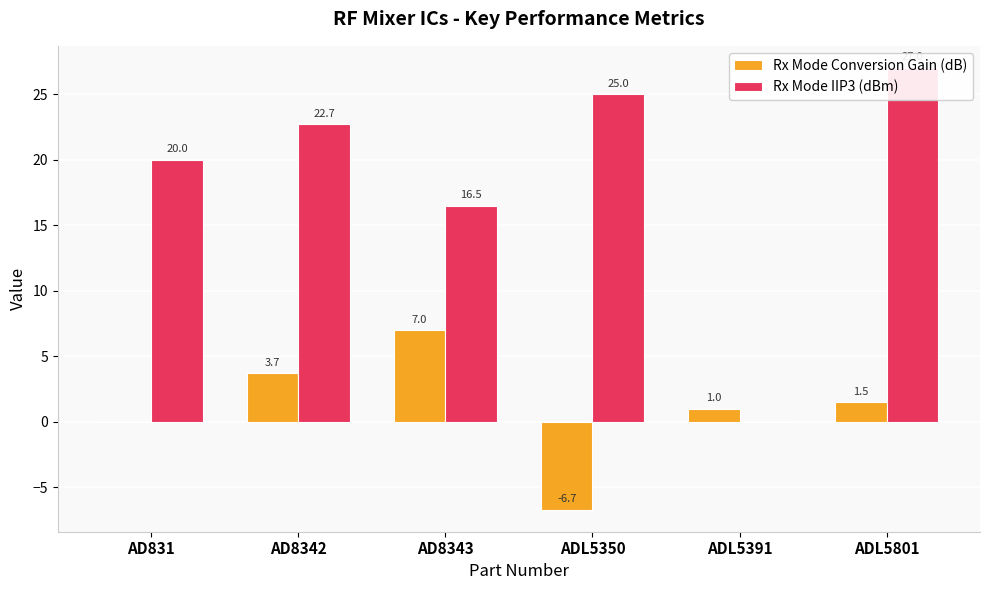

How many bars are there in total?

12